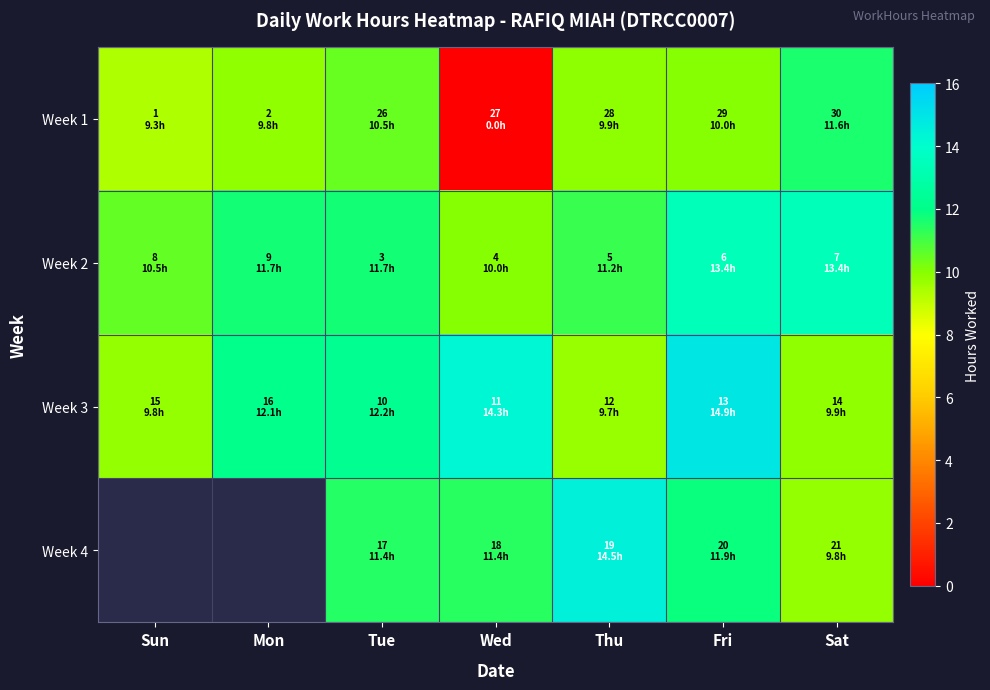

Which category has the highest value across all series?

Fri